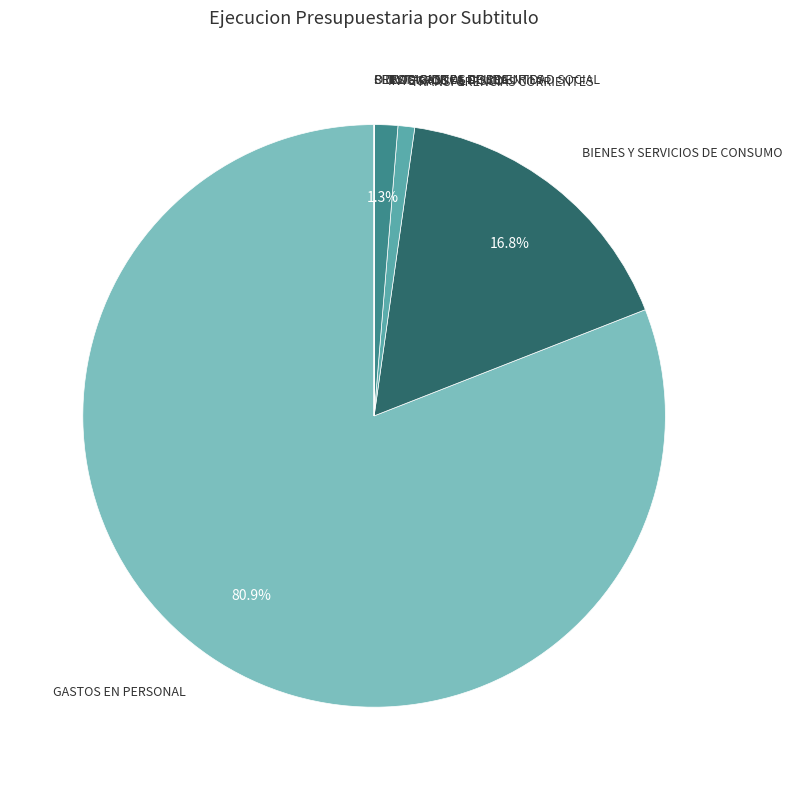

To the nearest percent, what is the average slice percentage?

14%